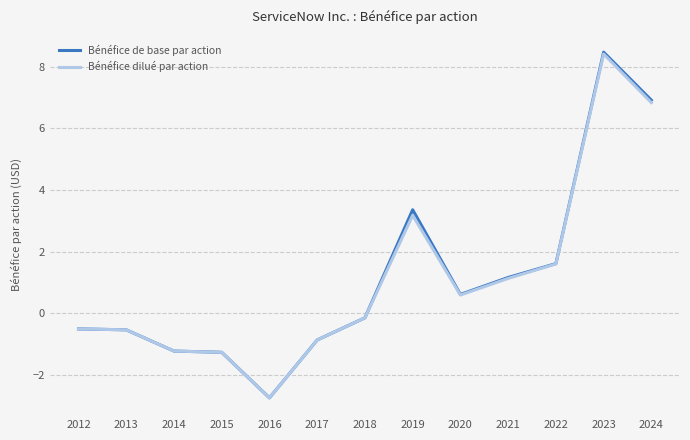

What is the sum of all Bénéfice dilué par action values?

14.4